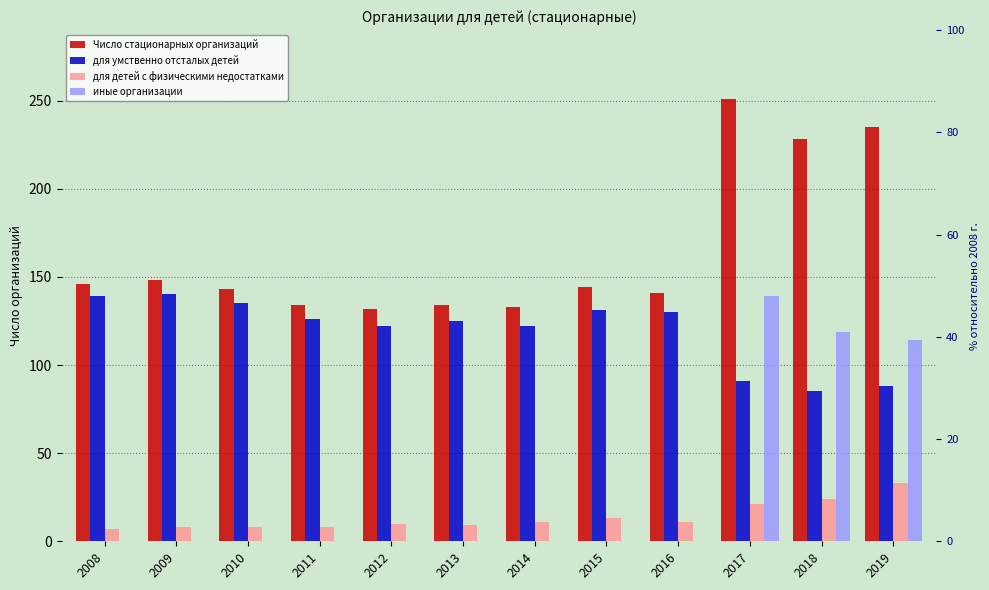

At how many categories does at least one series exceed 161?

3